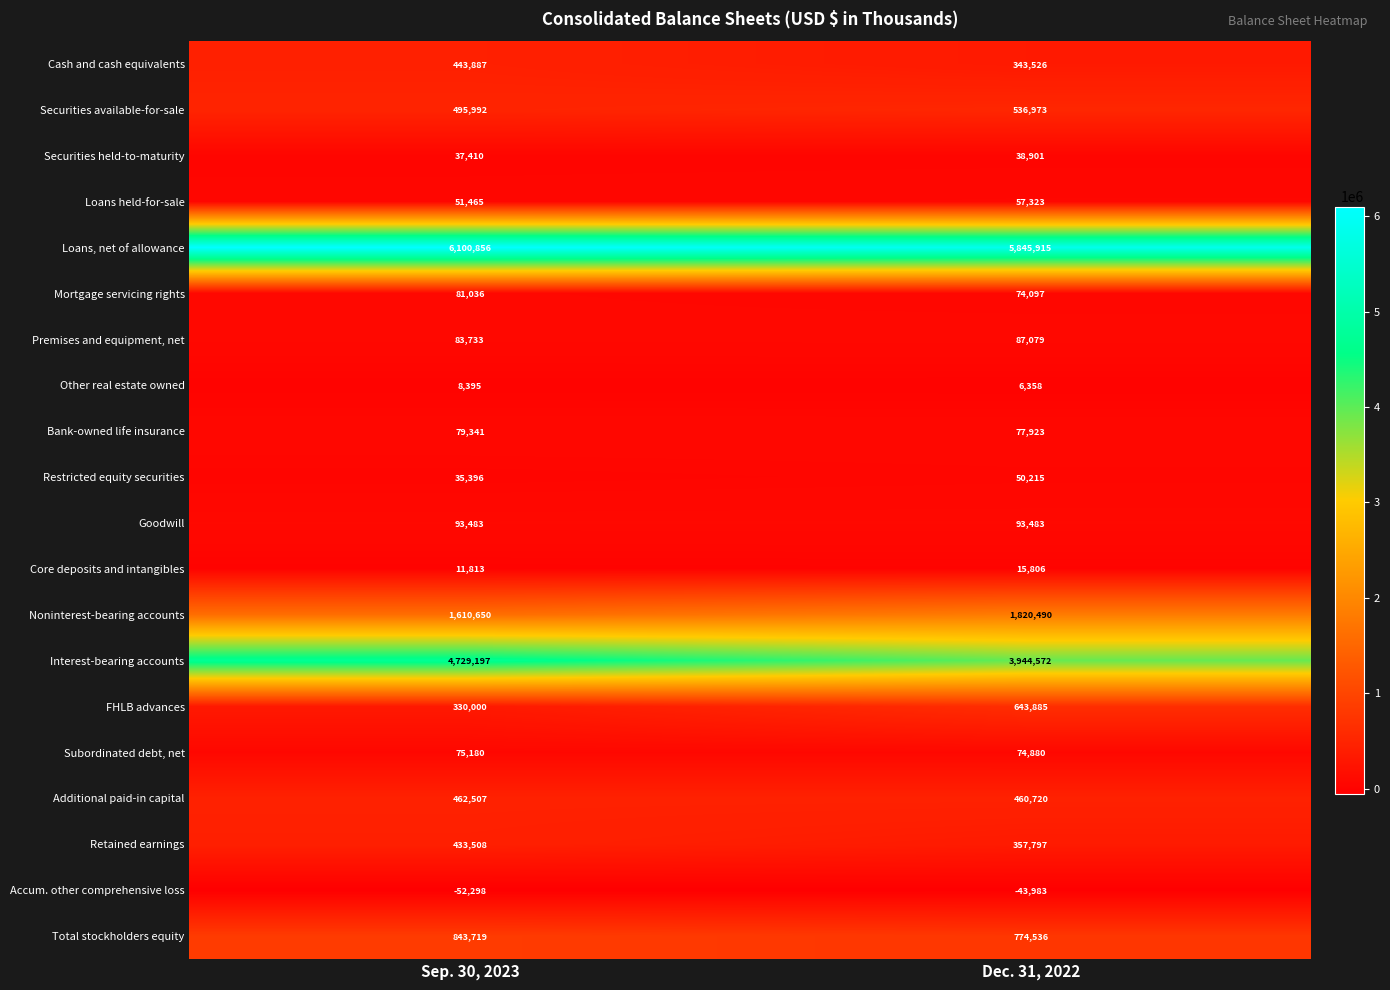

At Sep. 30, 2023, list the series in order from smallest to largest.

Accum. other comprehensive loss, Other real estate owned, Core deposits and intangibles, Restricted equity securities, Securities held-to-maturity, Loans held-for-sale, Subordinated debt, net, Bank-owned life insurance, Mortgage servicing rights, Premises and equipment, net, Goodwill, FHLB advances, Retained earnings, Cash and cash equivalents, Additional paid-in capital, Securities available-for-sale, Total stockholders equity, Noninterest-bearing accounts, Interest-bearing accounts, Loans, net of allowance